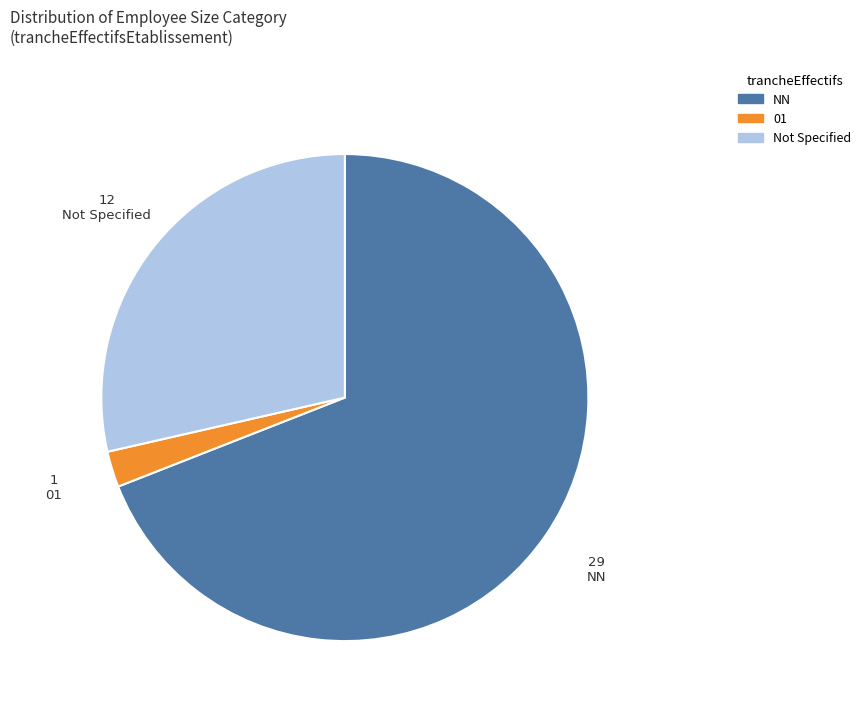

Count the number of slices in the pie.

3